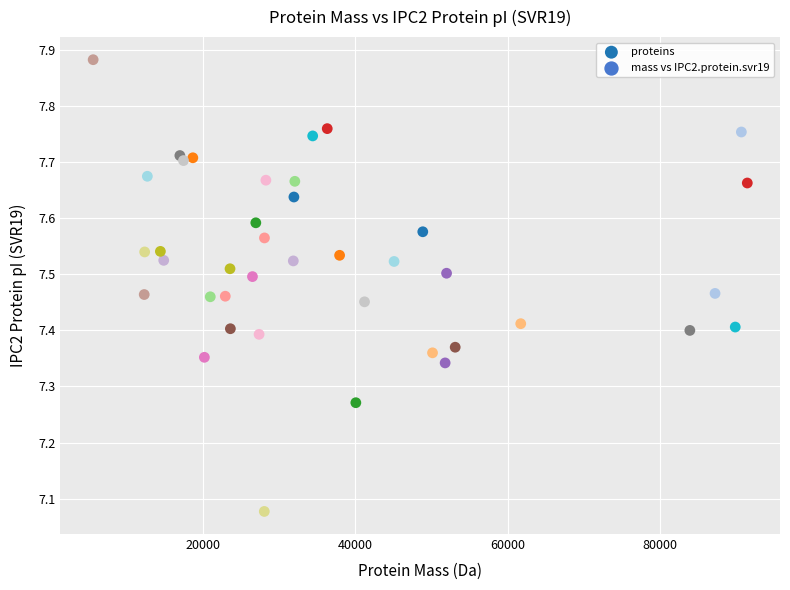

What is the range of Y values (max minus min)?

0.8